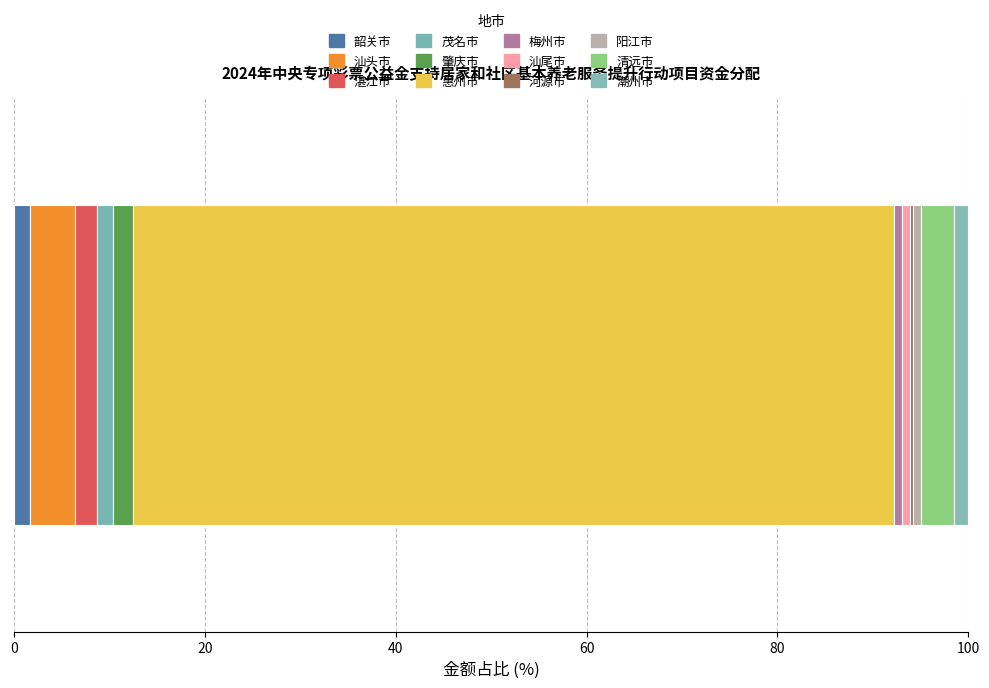

How many data points does each series have?

1